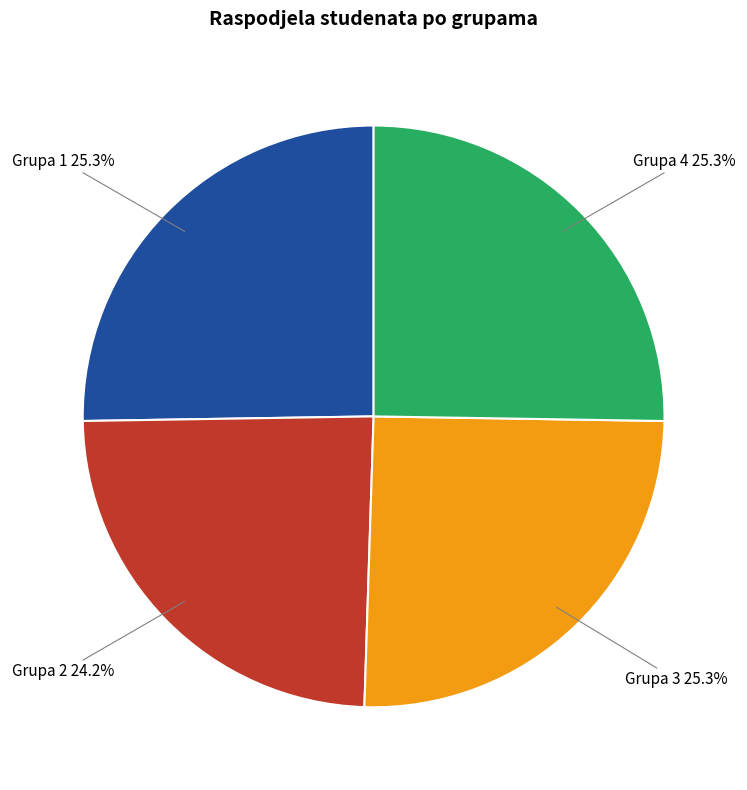

To the nearest percent, what percentage of the pie is Grupa 3?

25%